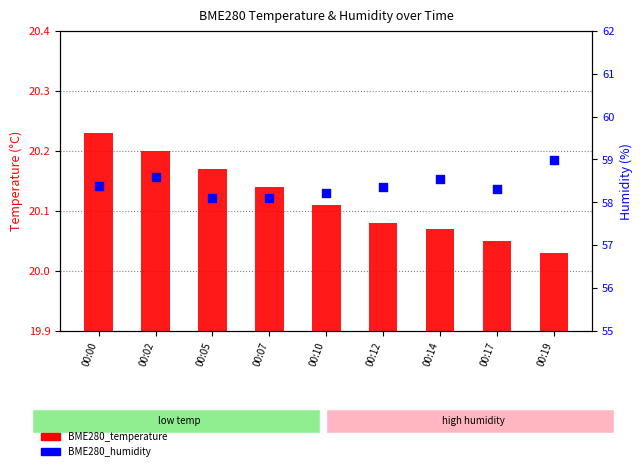

What is the total value across all series at 00:10?

78.3